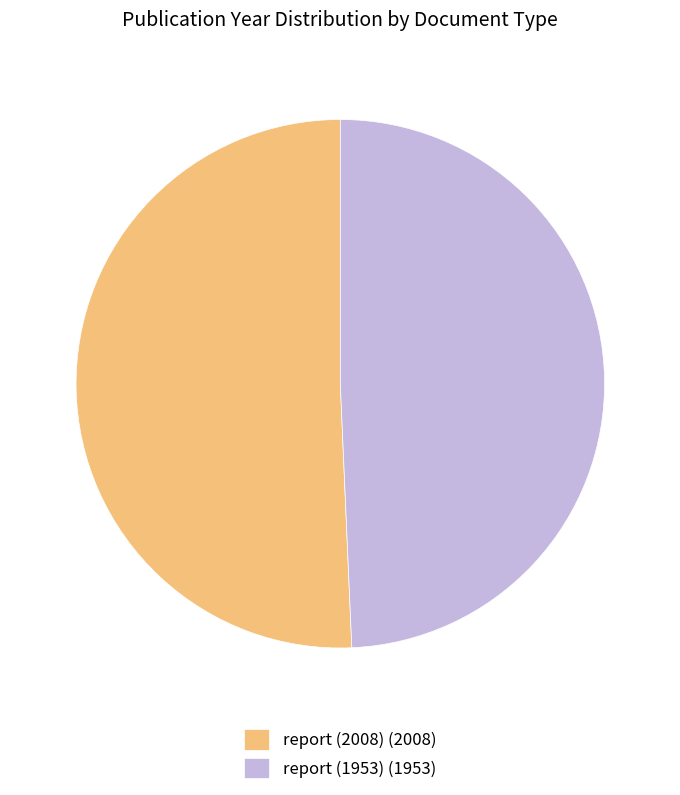

Is it true that report (1953) (1953) is 38% of the pie?

False